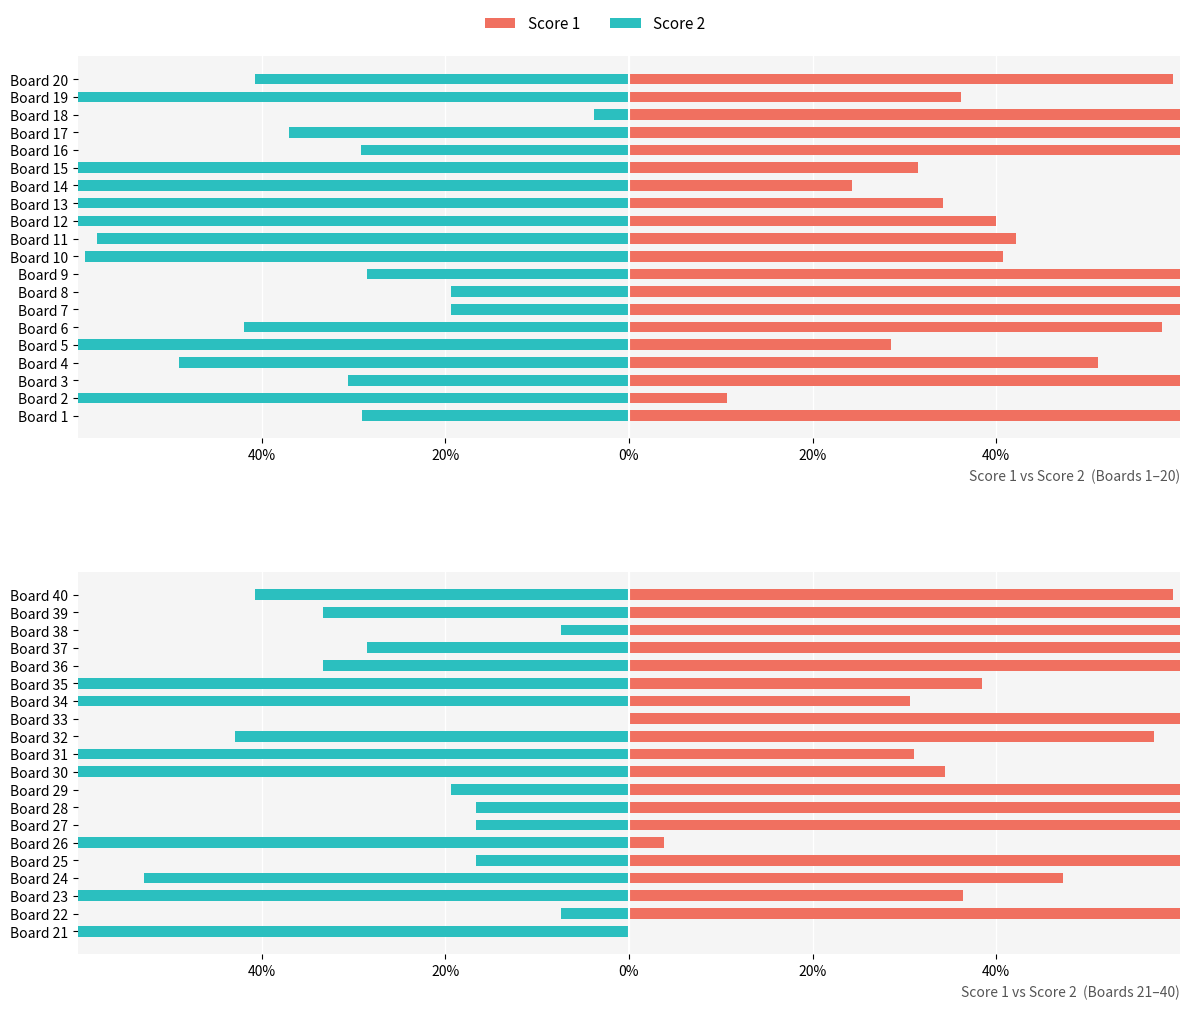

What is the average value of the Score 2 series?

-42.1